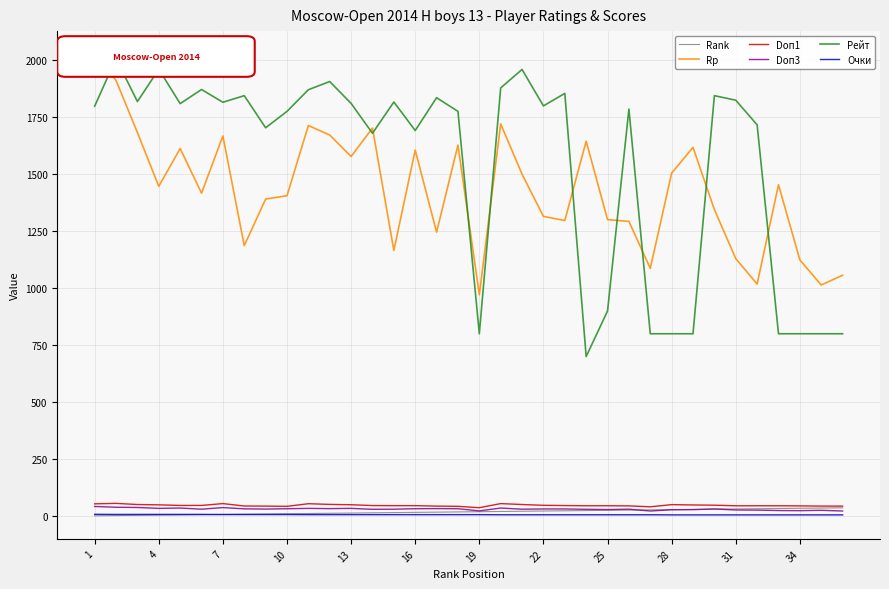

What is the greatest value displayed?

2027.0